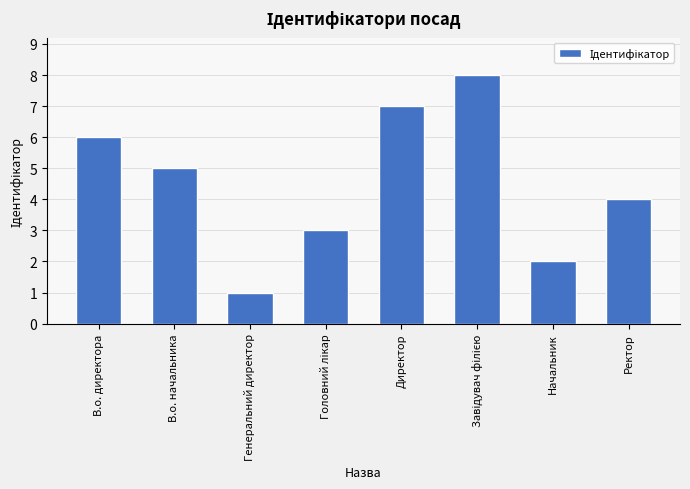

Approximately how many times larger is the value at В.о. начальника compared to Начальник?

2.5